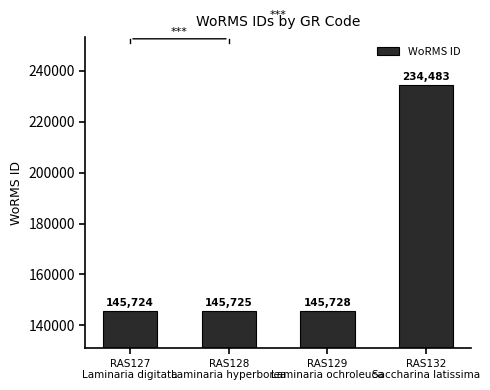

What is the greatest value displayed?

234483